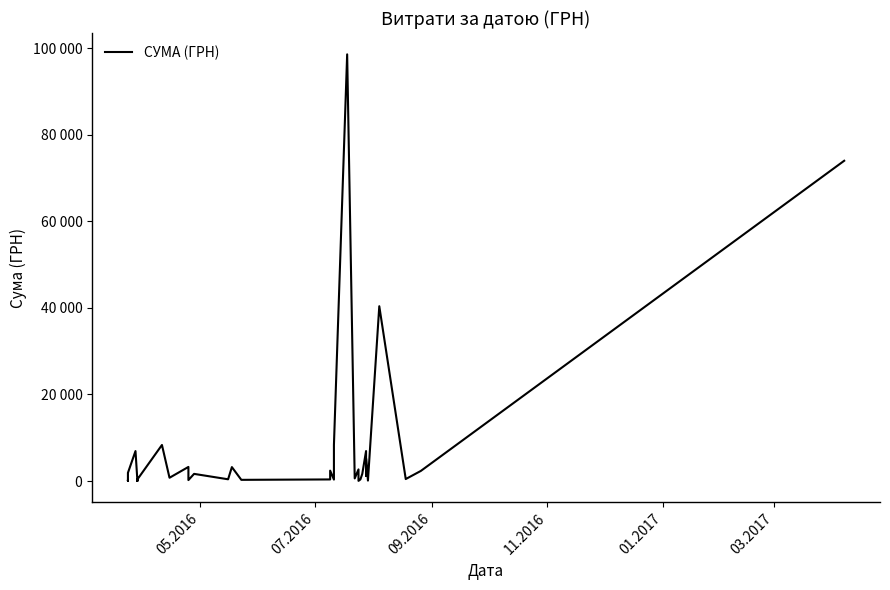

Reading right to left, what are all the values shown in this chart?

73998.0	2333.5	453.0	40387.7	97.8	5203.2	1200.0	6920.8	1647.0	359.1	34.3	2685.4	599.3	98587.6	8325.0	324.6	2400.0	361.8	267.9	3214.5	397.5	1647.0	215.5	3252.0	750.0	8325.0	363.6	100.0	233.3	97.8	363.6	100.0	233.3	97.8	6920.8	1893.2	30.0	72.0	30.0	72.0